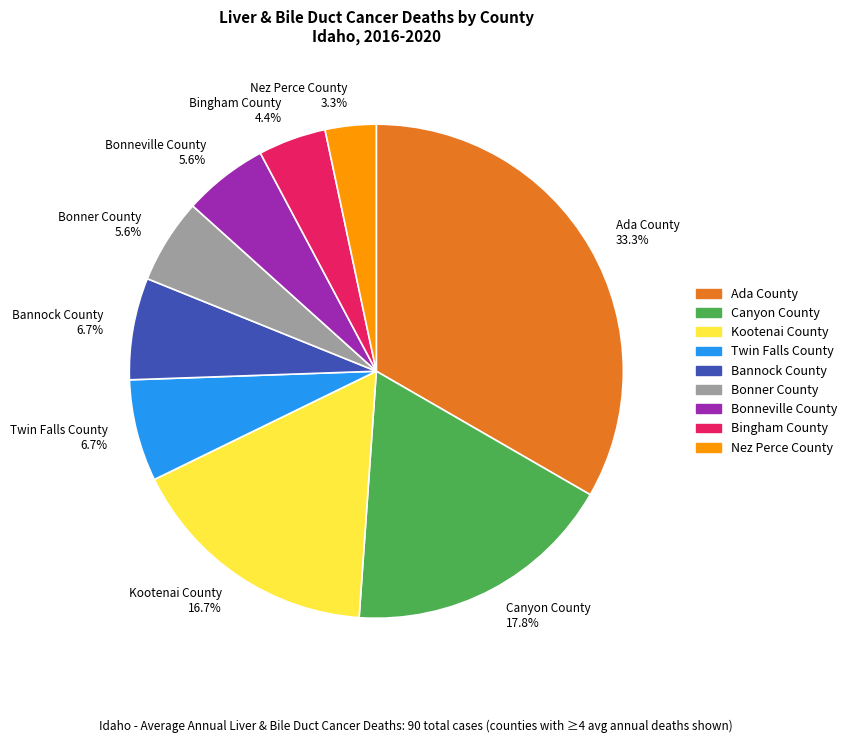

To the nearest percent, what portion does Bingham County represent?

4%